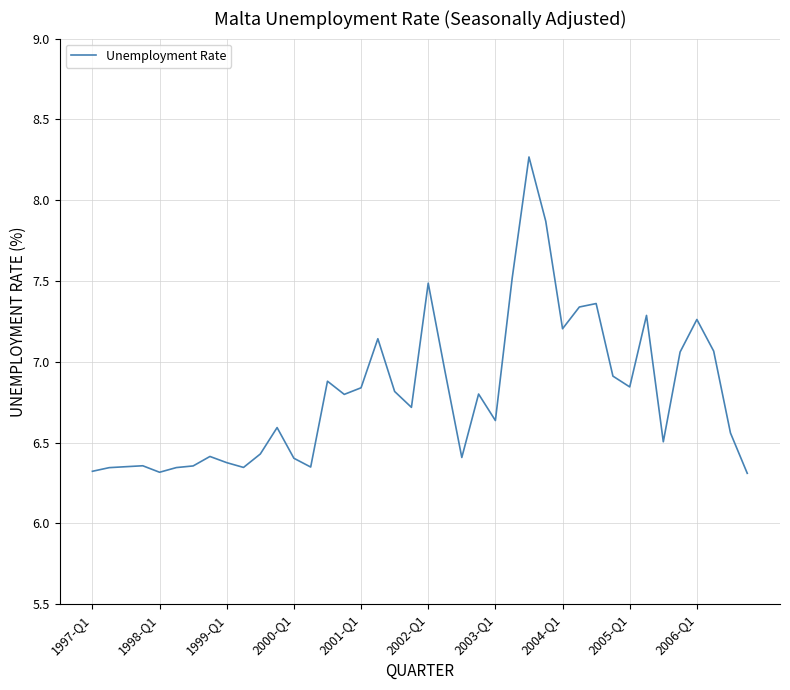

What is the greatest value displayed?

8.3